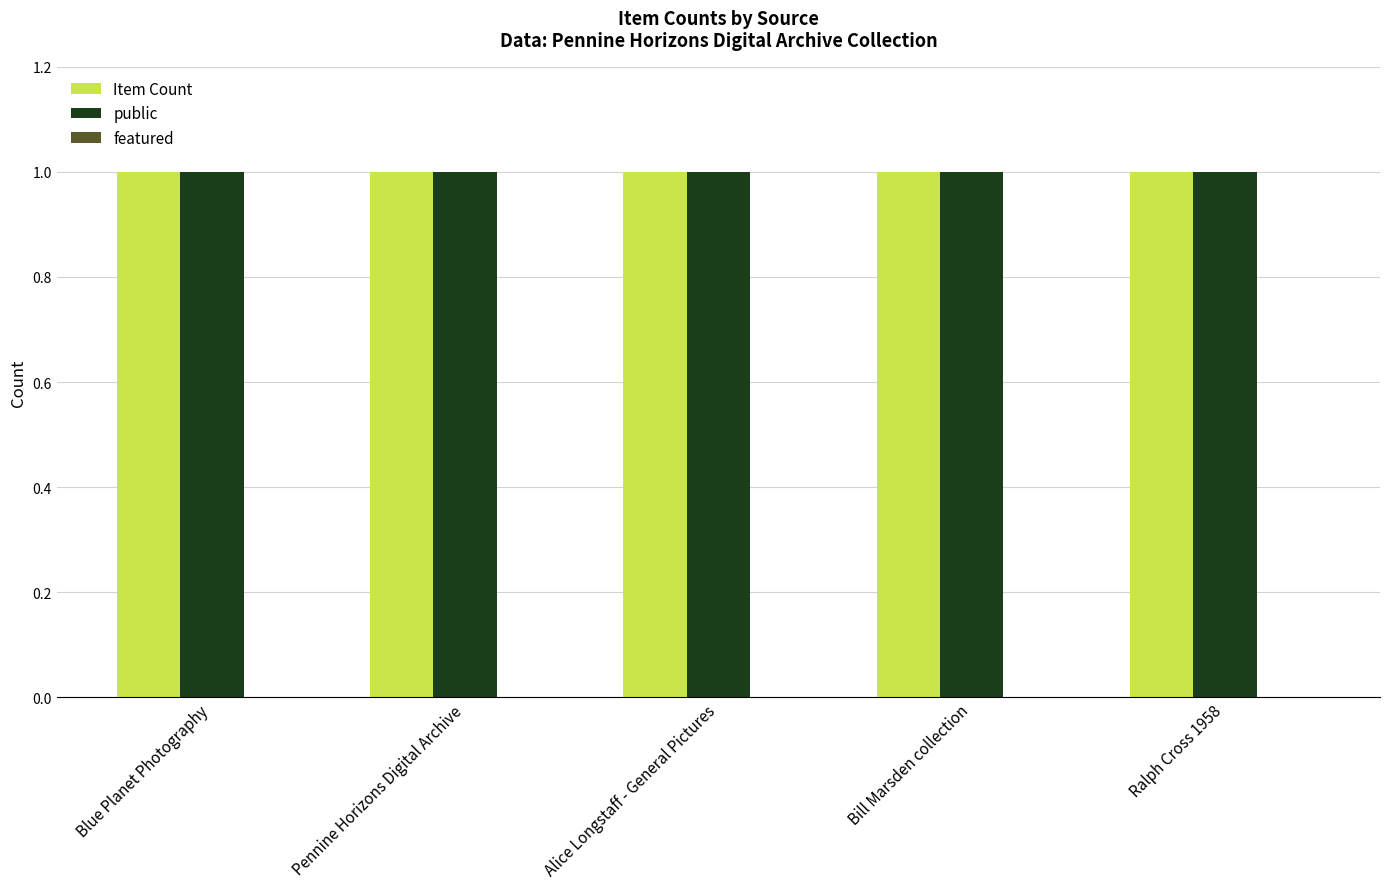

Does the chart contain any negative values?

No